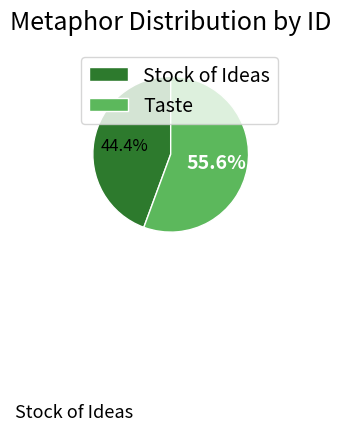

Is there any slice that represents more than half of the pie?

Yes